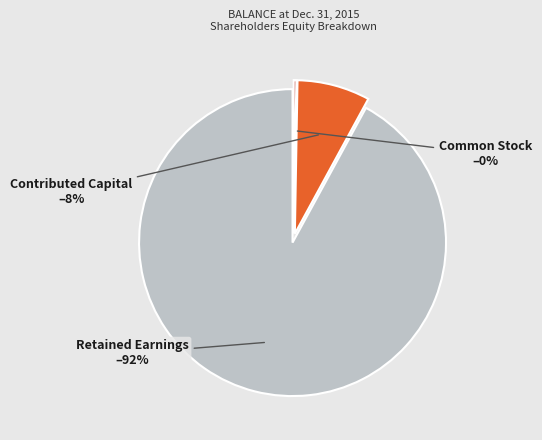

To the nearest percent, what percentage of the pie is Contributed Capital?

8%